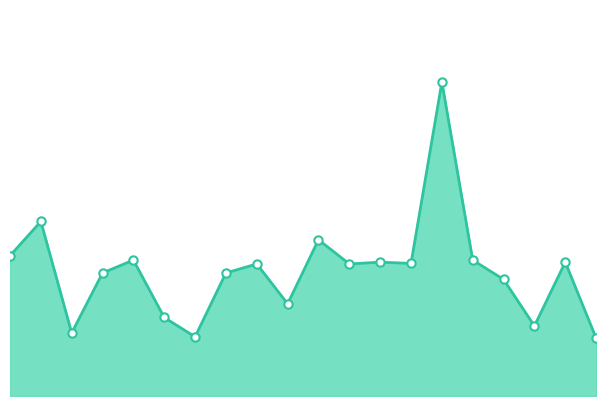

Is this an area chart (filled region under the line)?

Yes